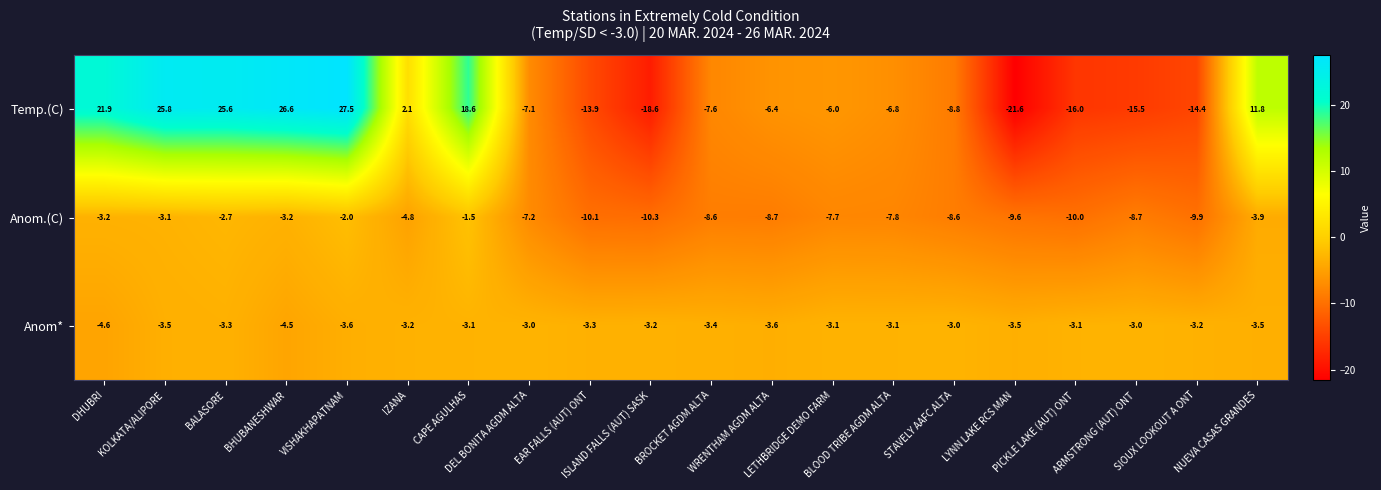

At how many categories does at least one series exceed 8?

7